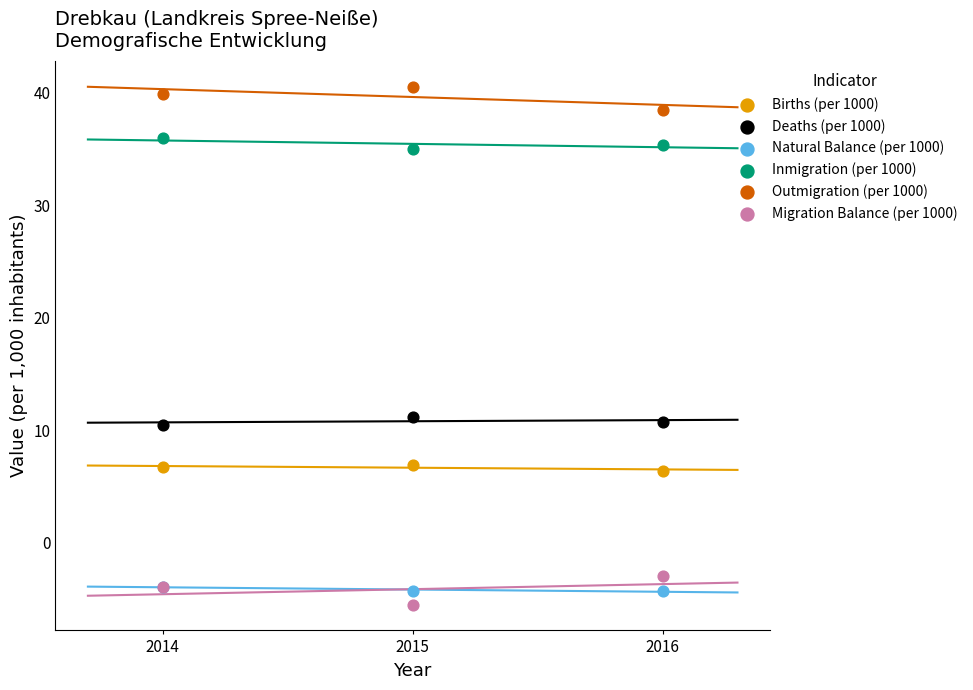

Which series reaches the maximum Y coordinate?

Outmigration (per 1000)